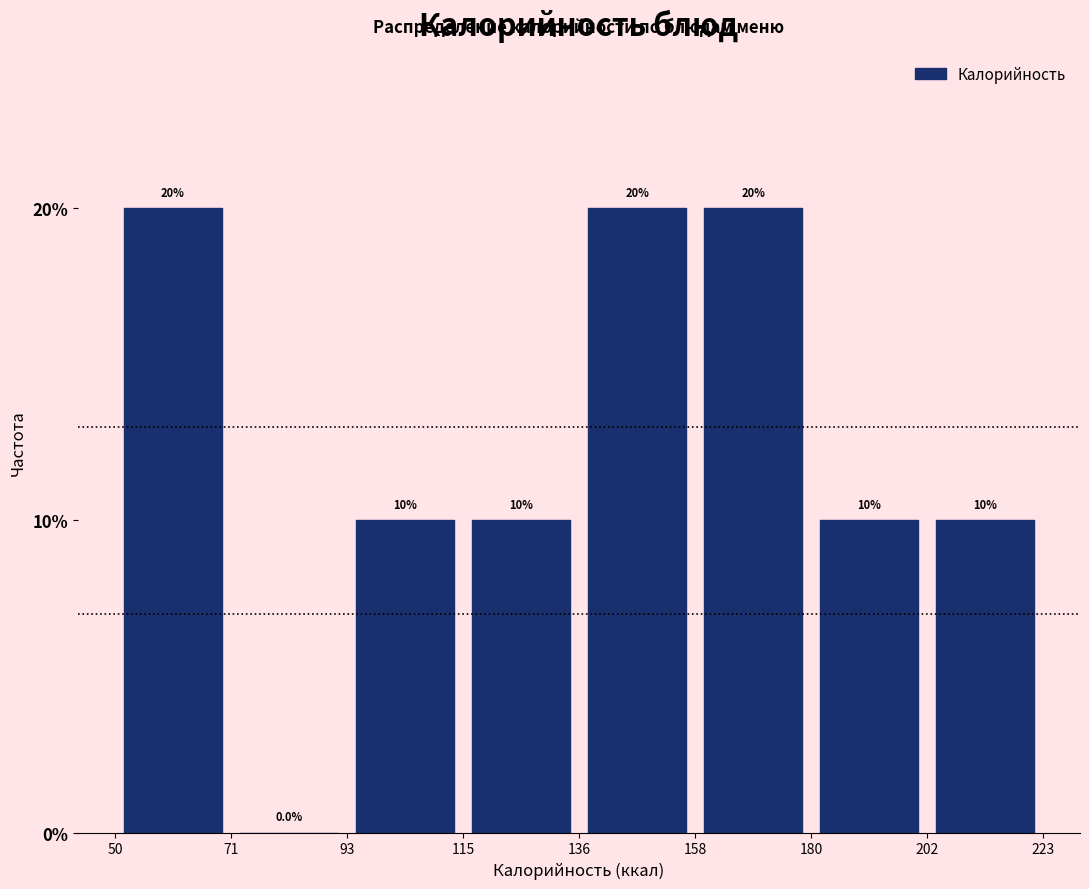

How tall is the bar that spans 202 to 223 on the x-axis?

10.0